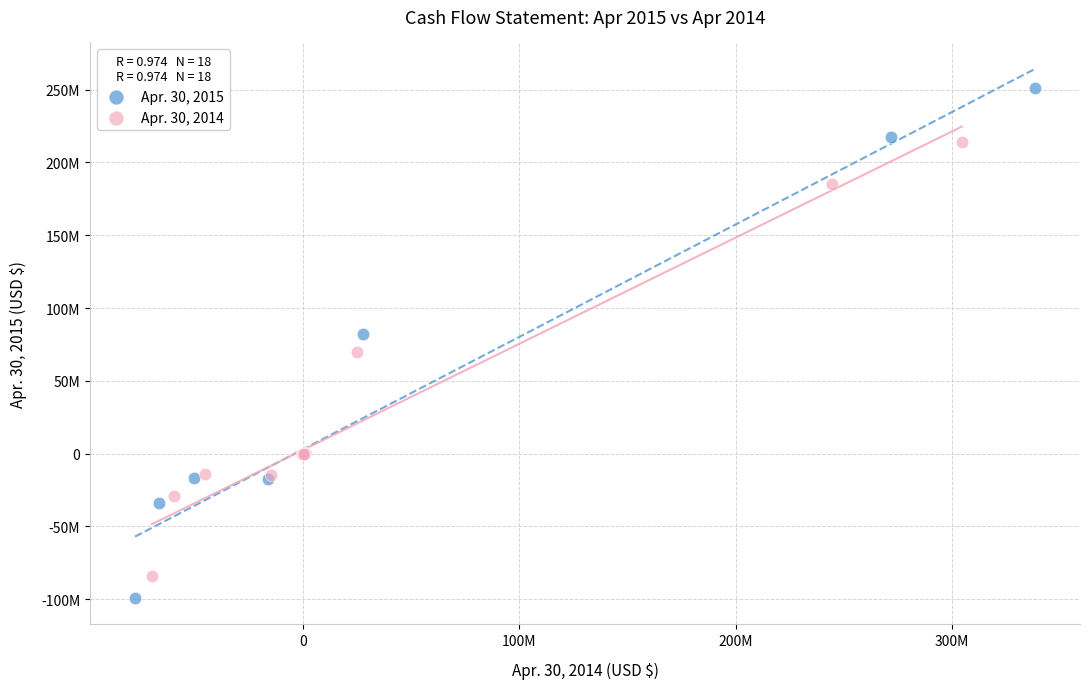

Which series reaches the maximum Y coordinate?

Apr. 30, 2015